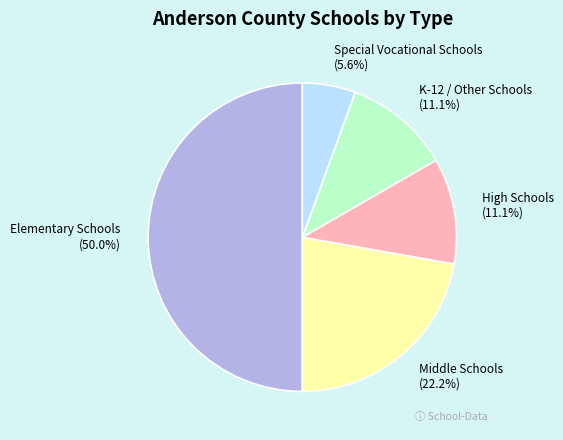

To the nearest percent, what is the difference between the largest and smallest slice percentages?

44%